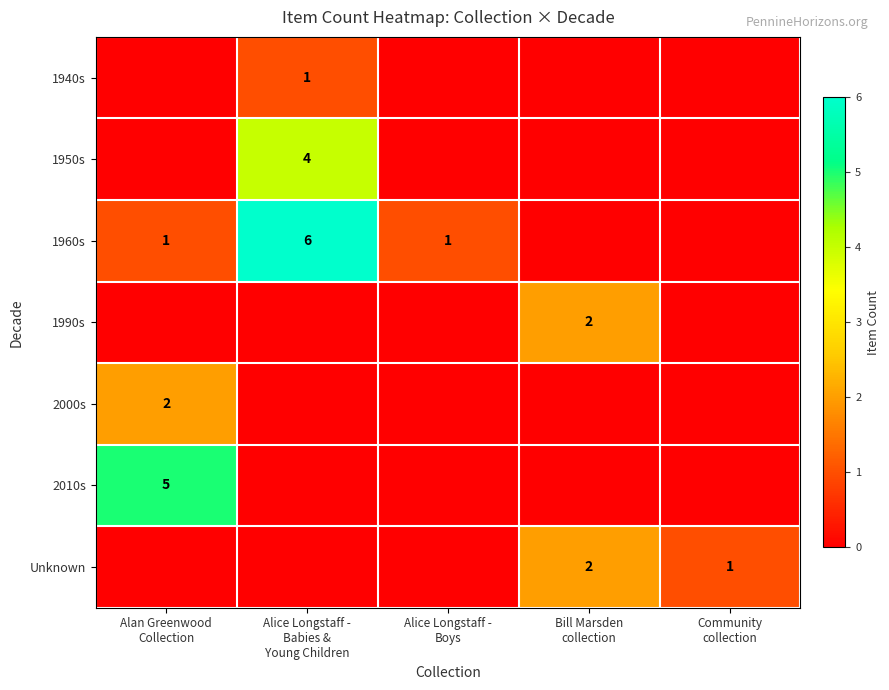

How many values in the 1940s series exceed 0?

1